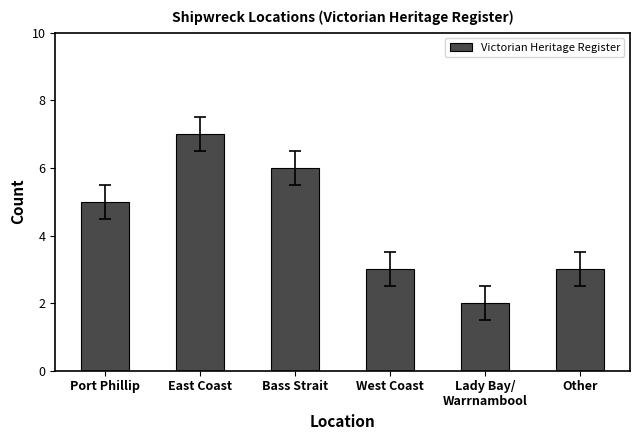

Which label corresponds to the smallest value in the chart?

Lady Bay/
Warrnambool